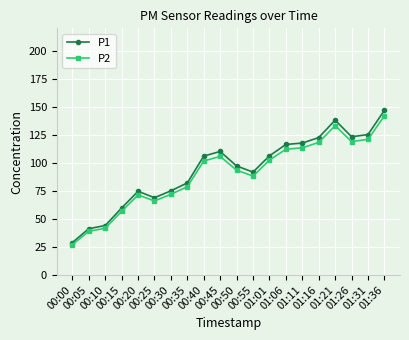

How many lines are shown in the chart?

2